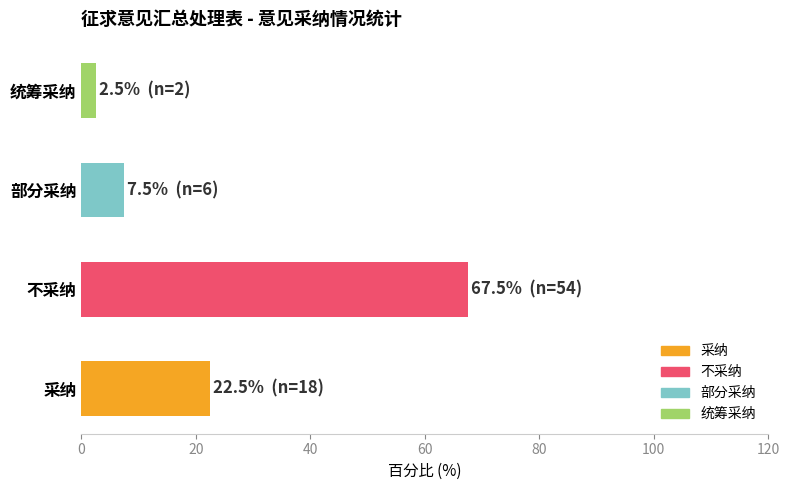

Where is the data nearest to the value 35?

采纳